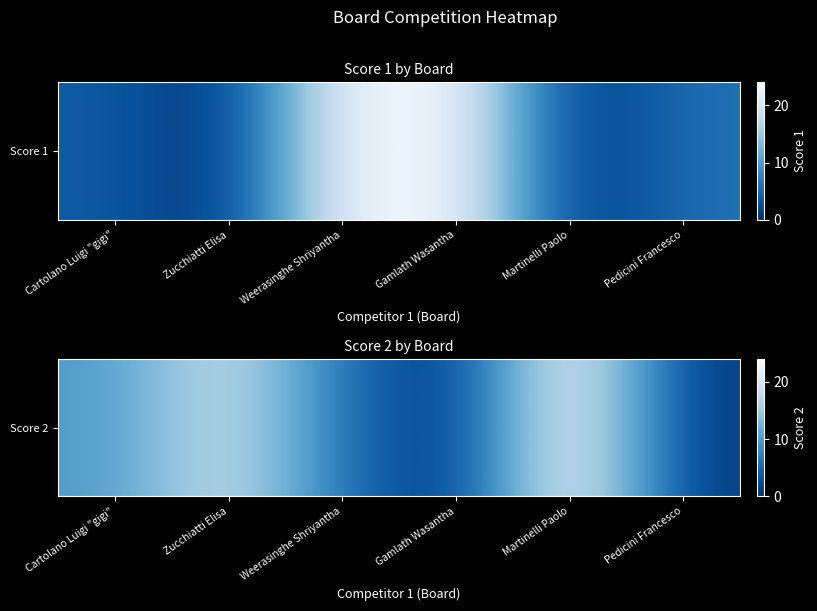

Which category has the lowest value across all series?

Gamlath Wasantha